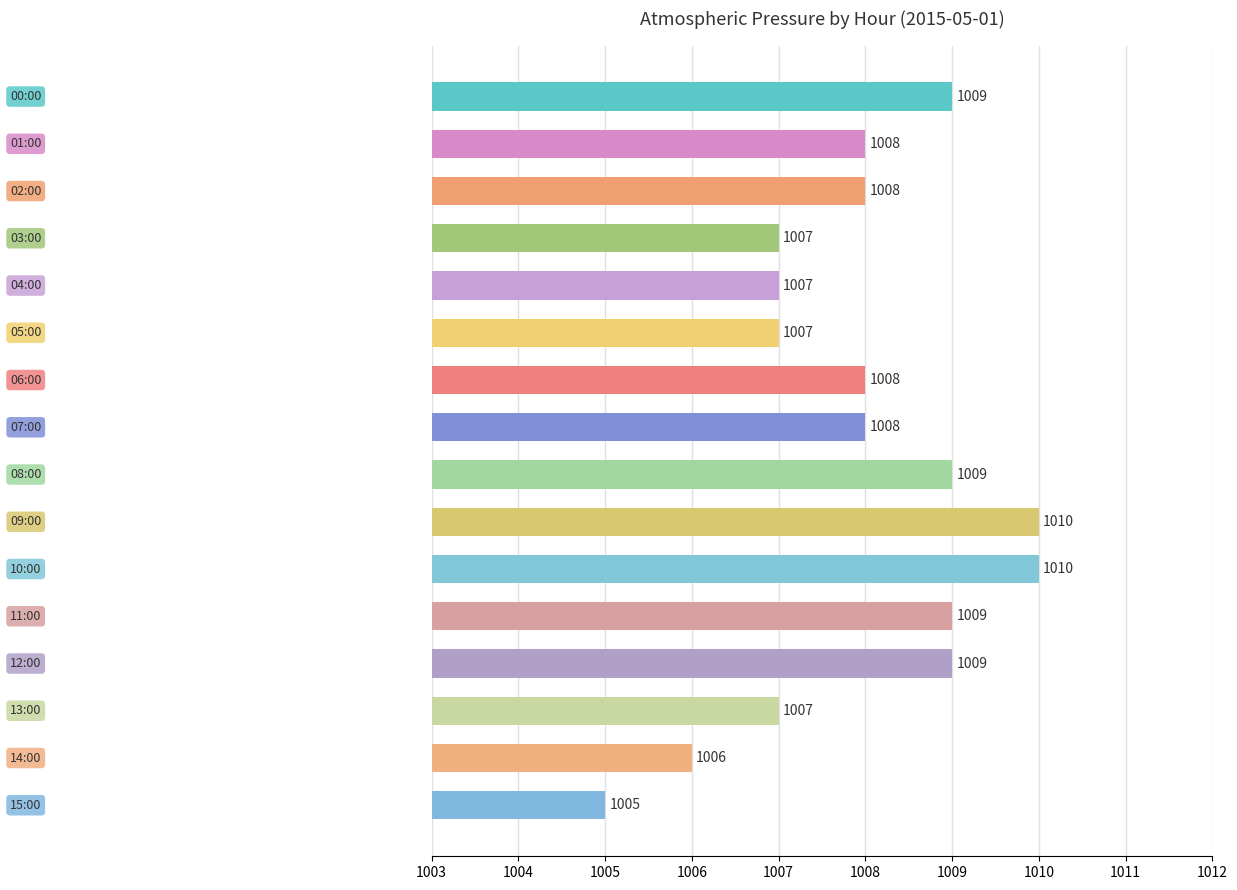

Reading top to bottom, extract all data points from this chart.

1009	1008	1008	1007	1007	1007	1008	1008	1009	1010	1010	1009	1009	1007	1006	1005